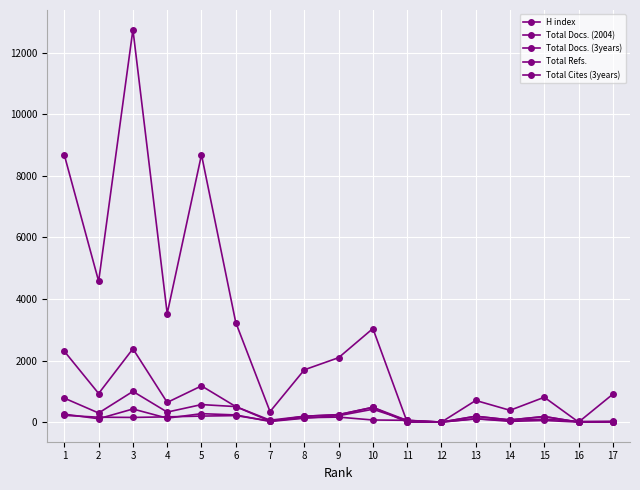

What is the sum of the Total Cites (3years) values at 10 and 8?

670